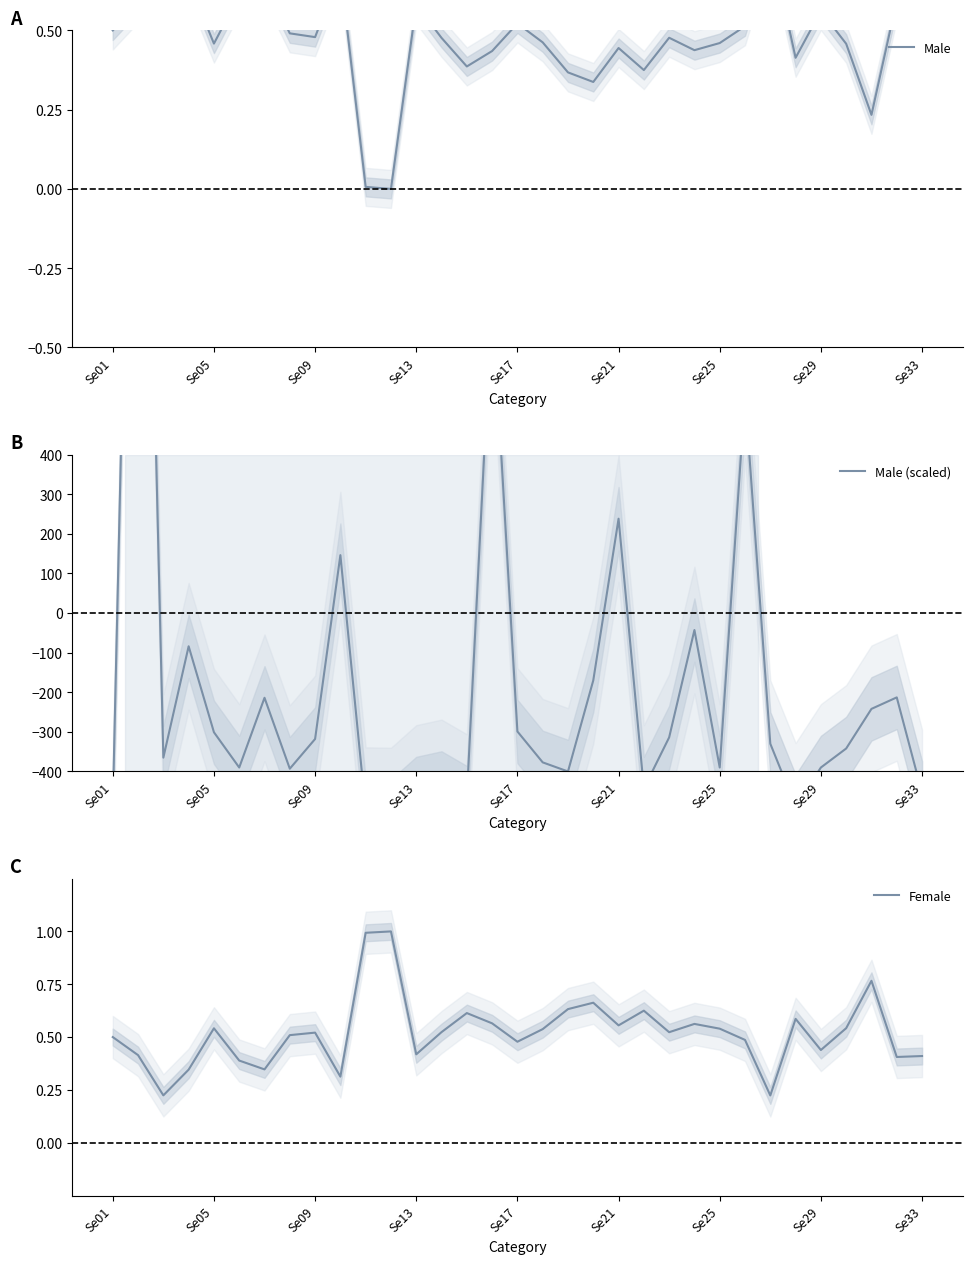

In Male, how many points are lower than both neighbors (excluding endpoints)?

9